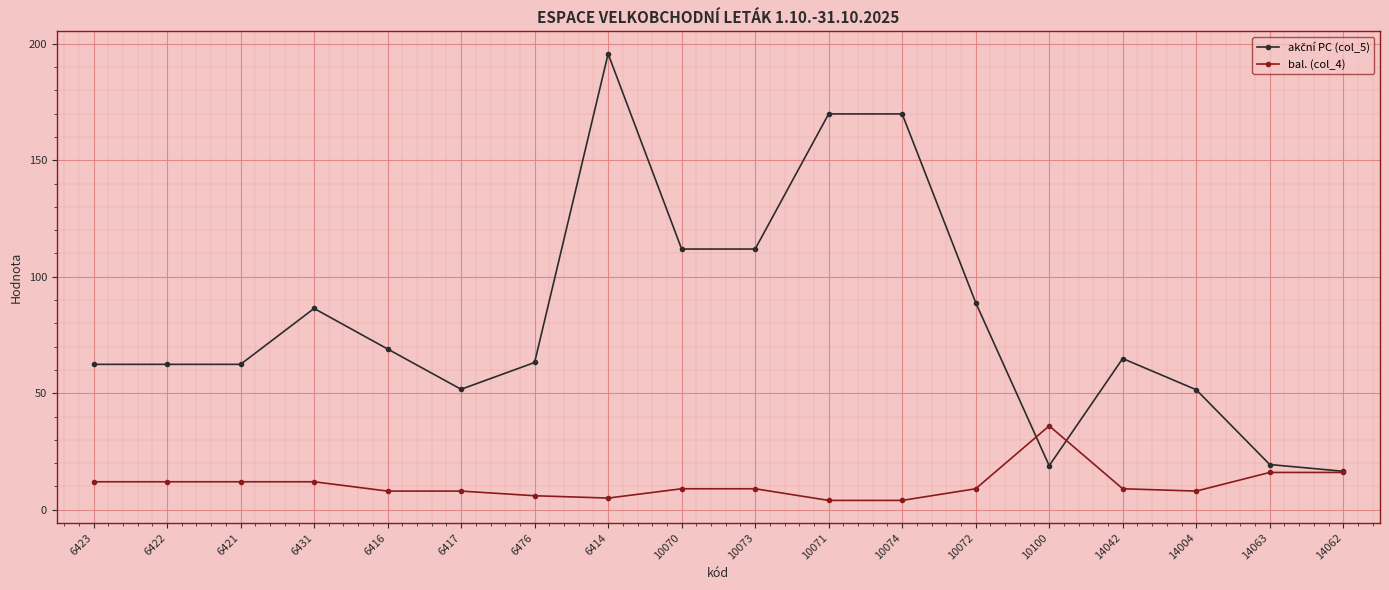

At how many categories does at least one series exceed 146?

3